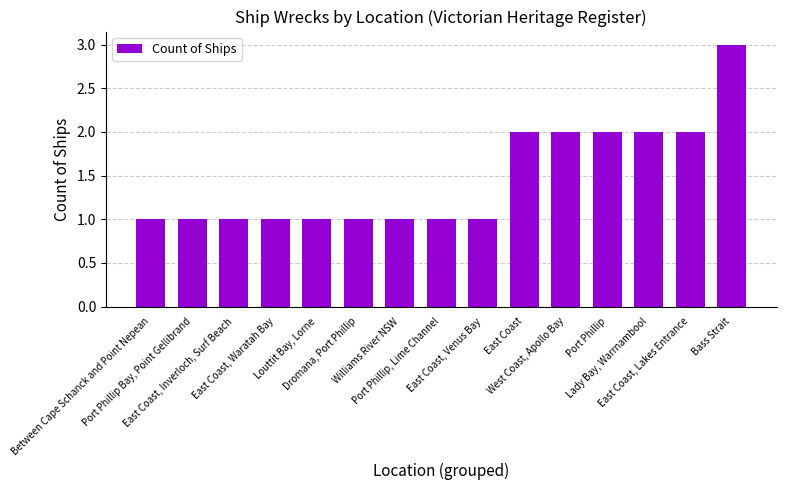

What is the minimum value shown in the chart?

1